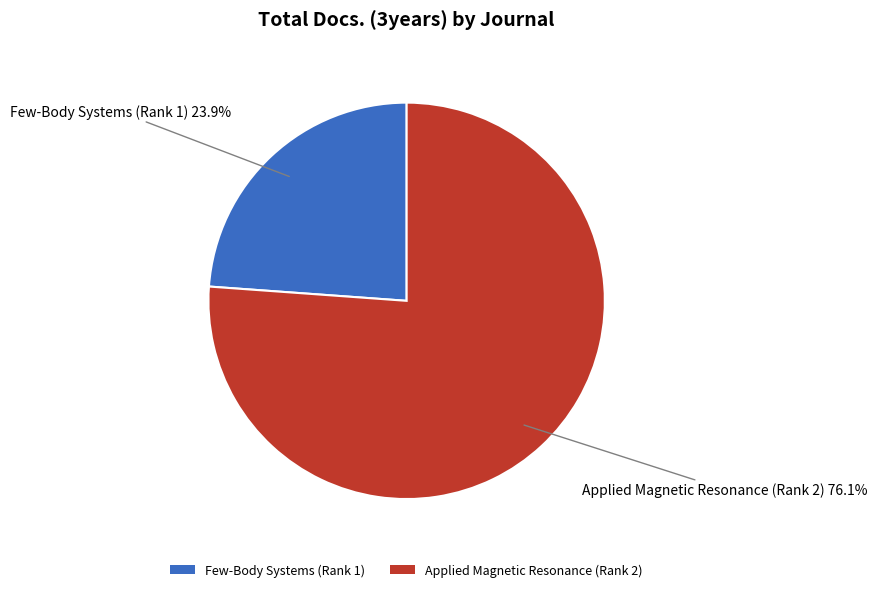

Between Few-Body Systems (Rank 1) and Applied Magnetic Resonance (Rank 2), which is larger?

Applied Magnetic Resonance (Rank 2)